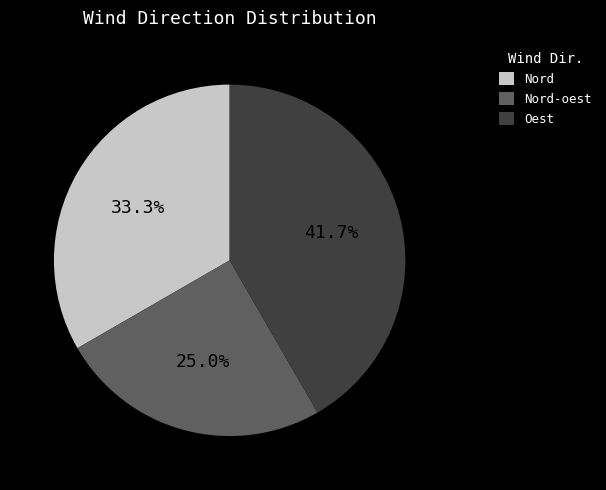

Rank the categories by value from lowest to highest.

Nord-oest, Nord, Oest